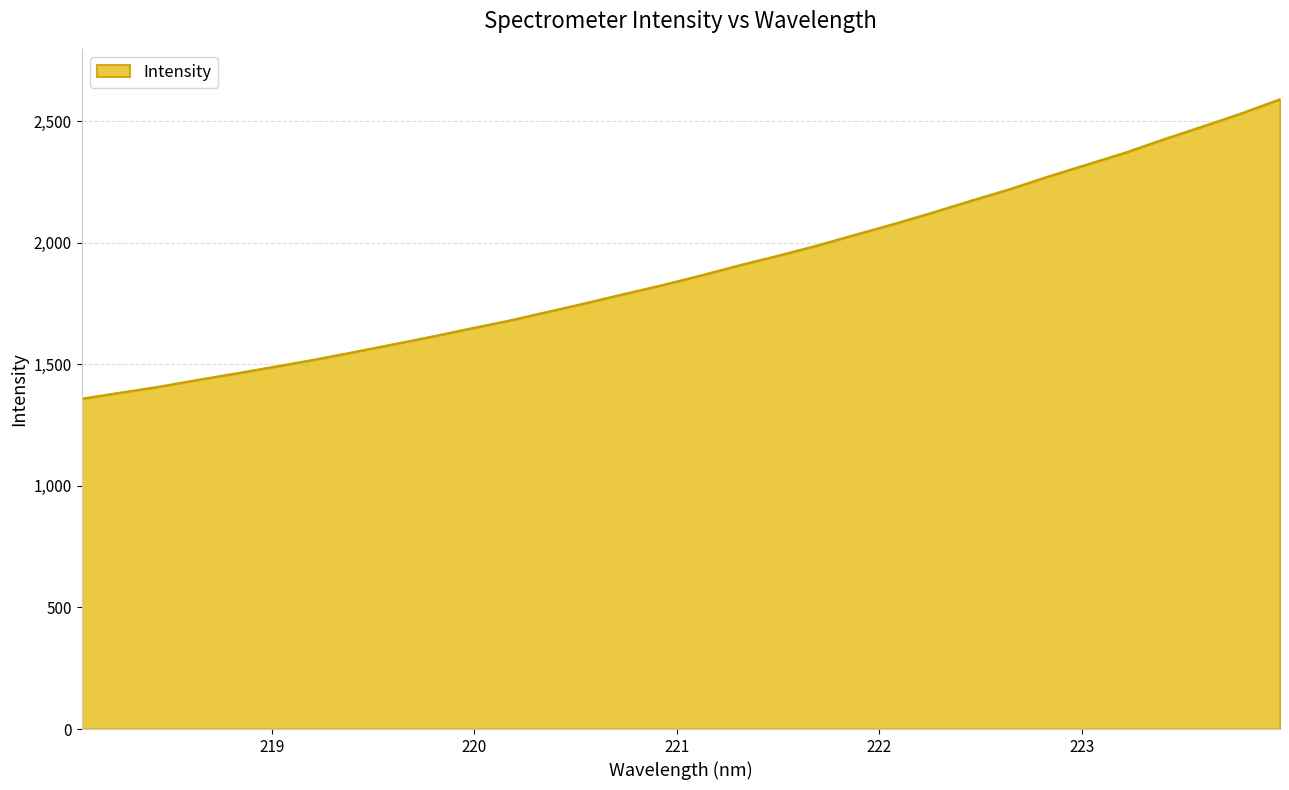

What is the difference between the maximum and minimum values?

1231.8